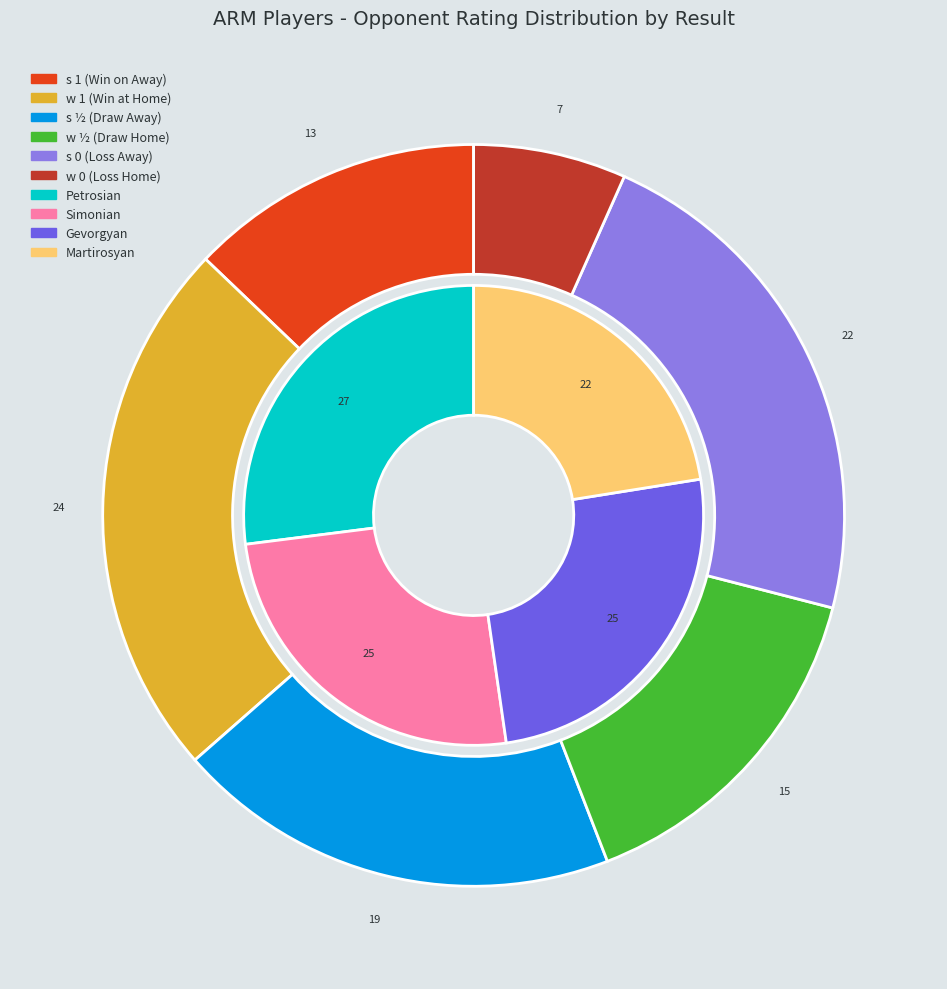

The Volkov Sergey slice represents 21% of the pie. True or false?

False